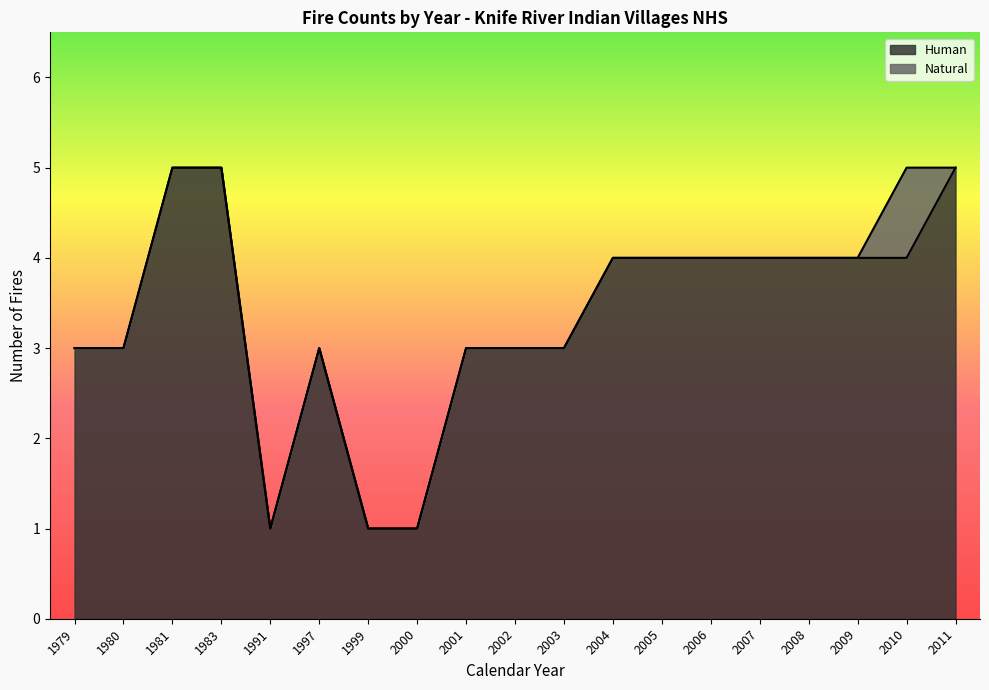

What is the highest value of the Human series?

5